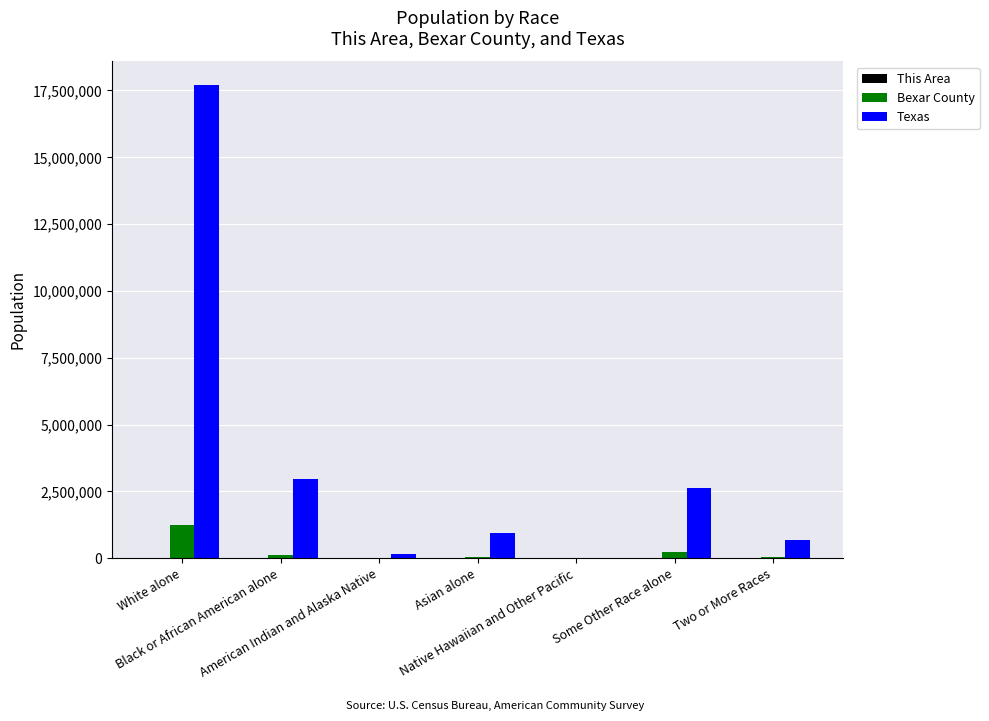

Count the number of data series in this chart.

3